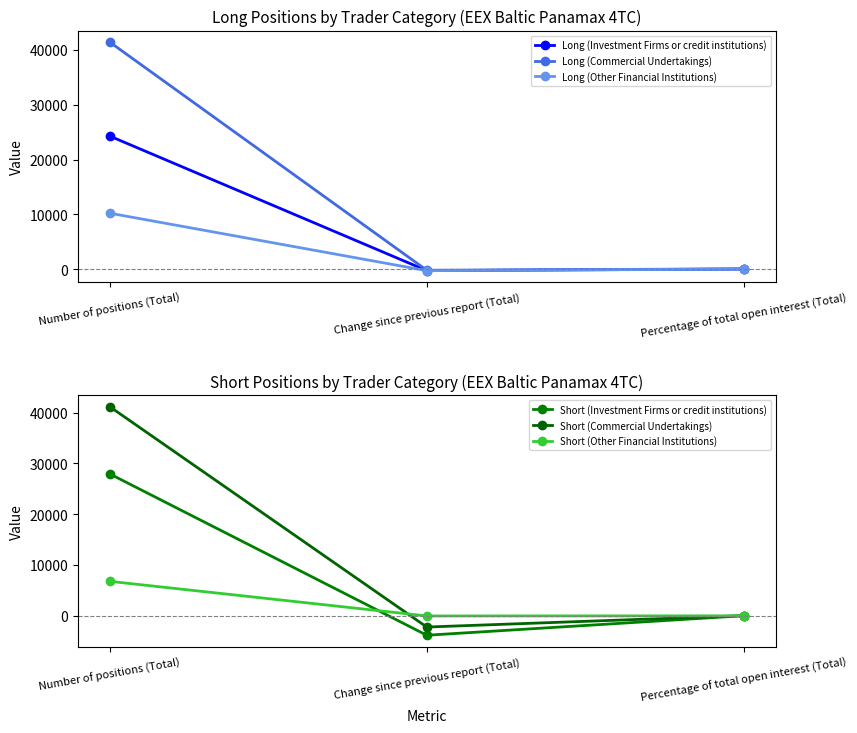

What is the total value across all series at Number of positions (Total)?

151907.3